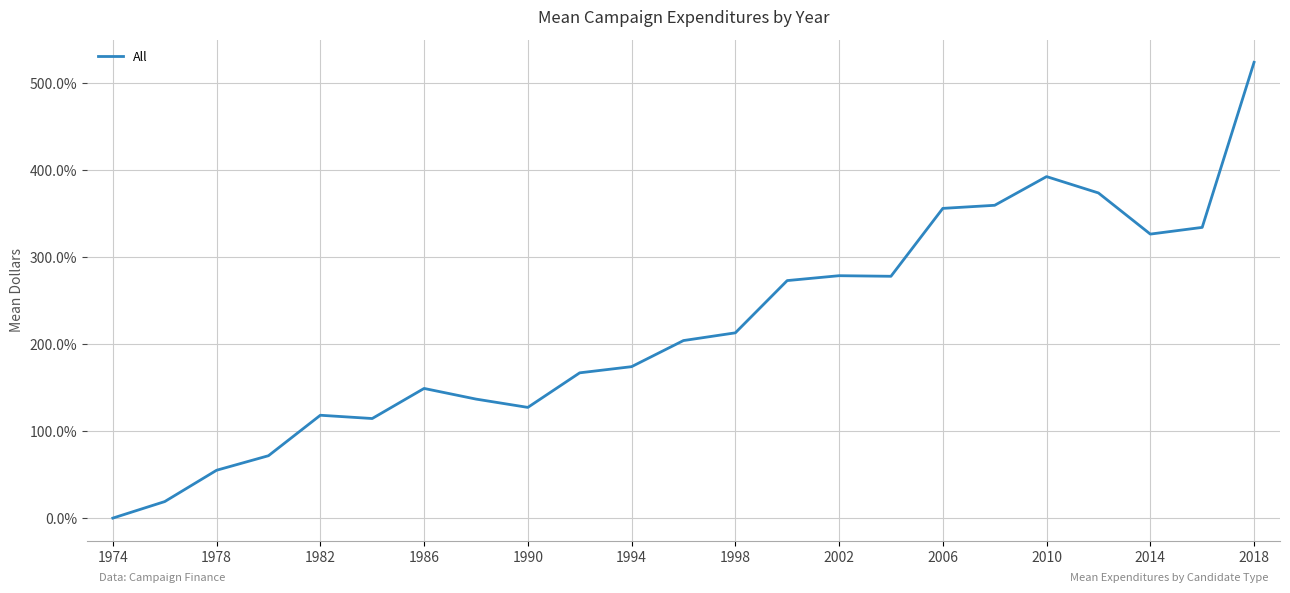

What is the difference between the maximum and minimum values?

524.0